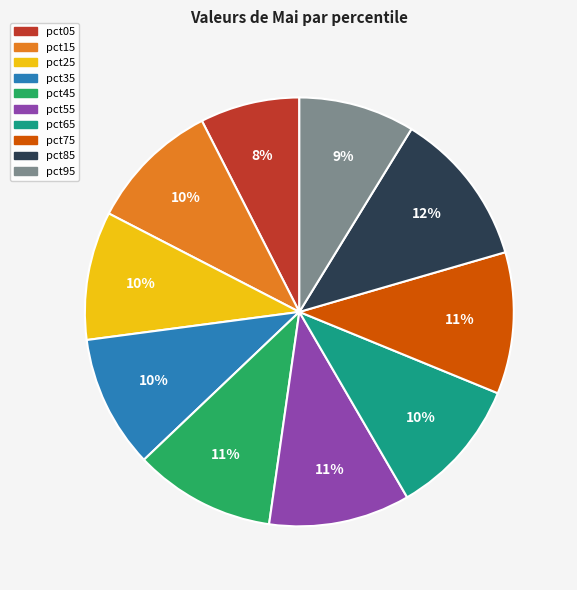

Which category has the smallest portion of the pie?

pct05